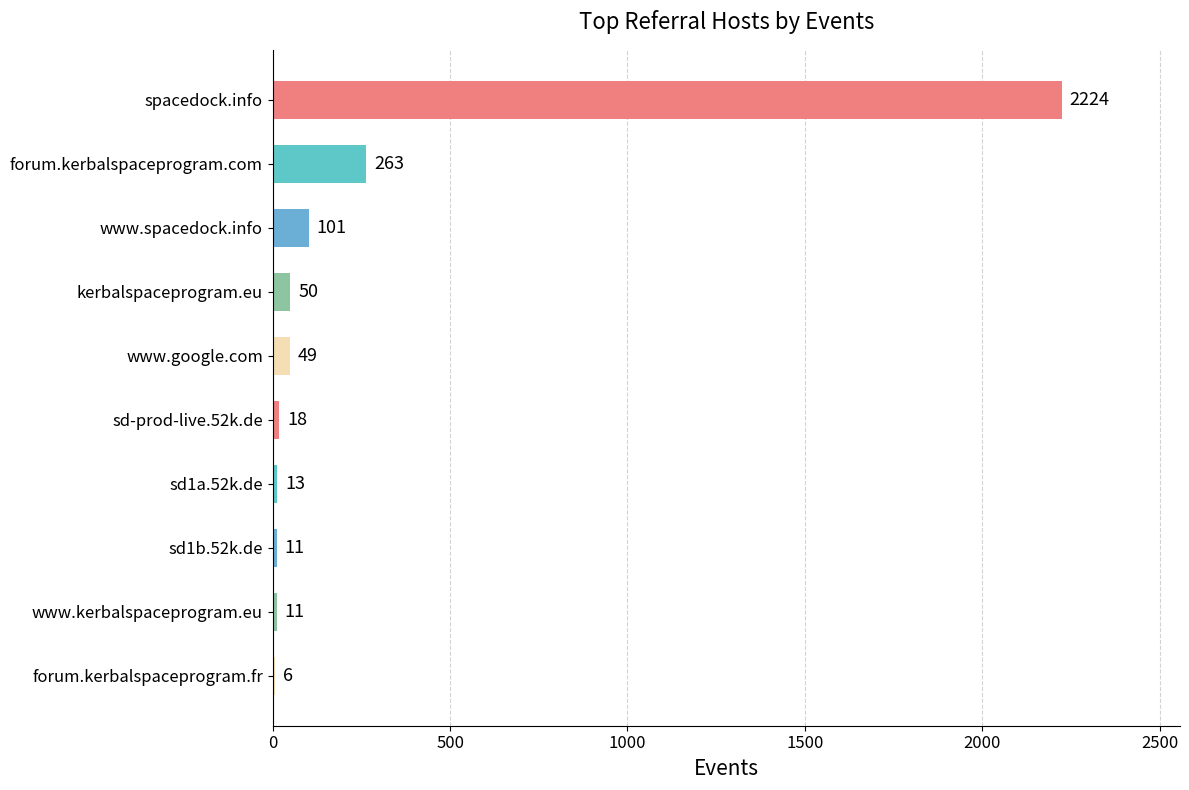

Where is the data nearest to the value 1115?

forum.kerbalspaceprogram.com